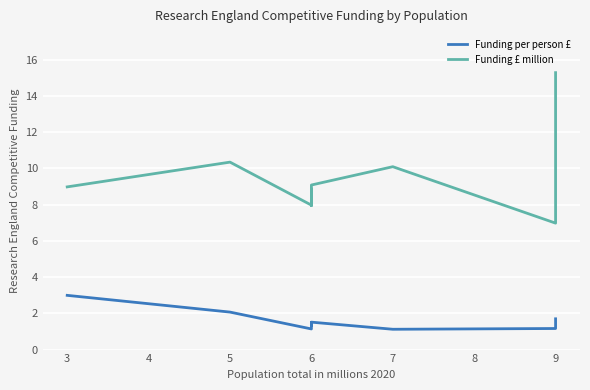

True or false: Funding per person £ has more than 0 interior local peaks.

True